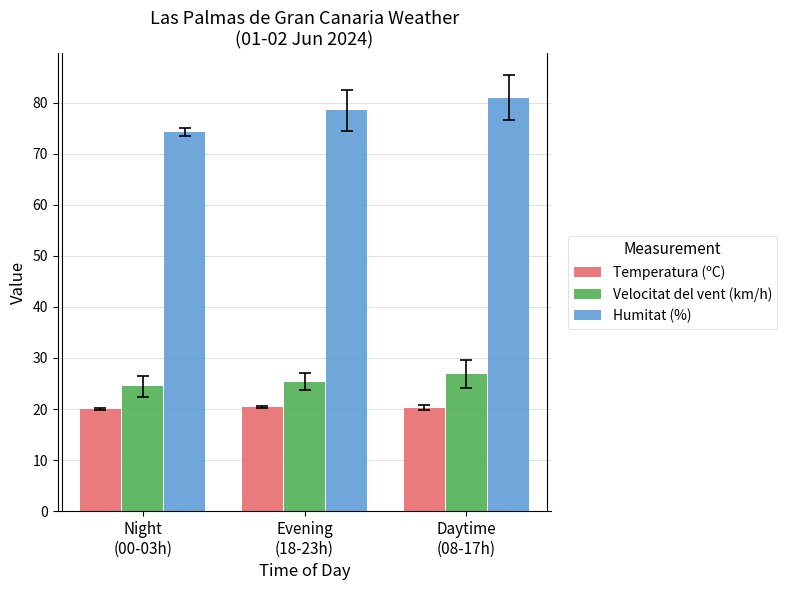

How many data points in Humitat (%) are less than 78?

1